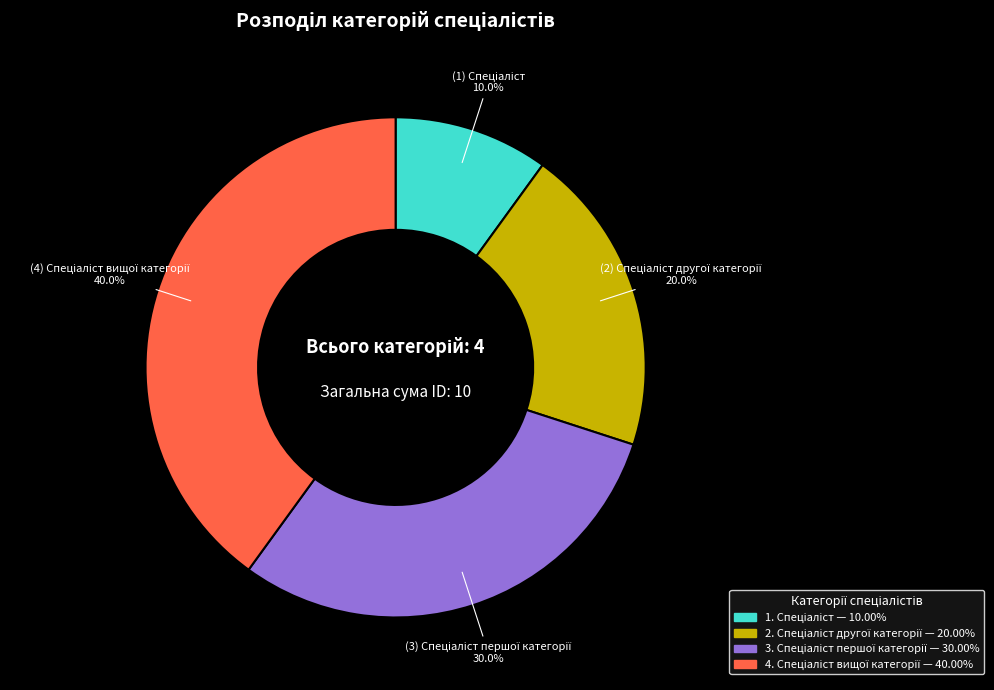

Is there a majority slice in this chart?

No